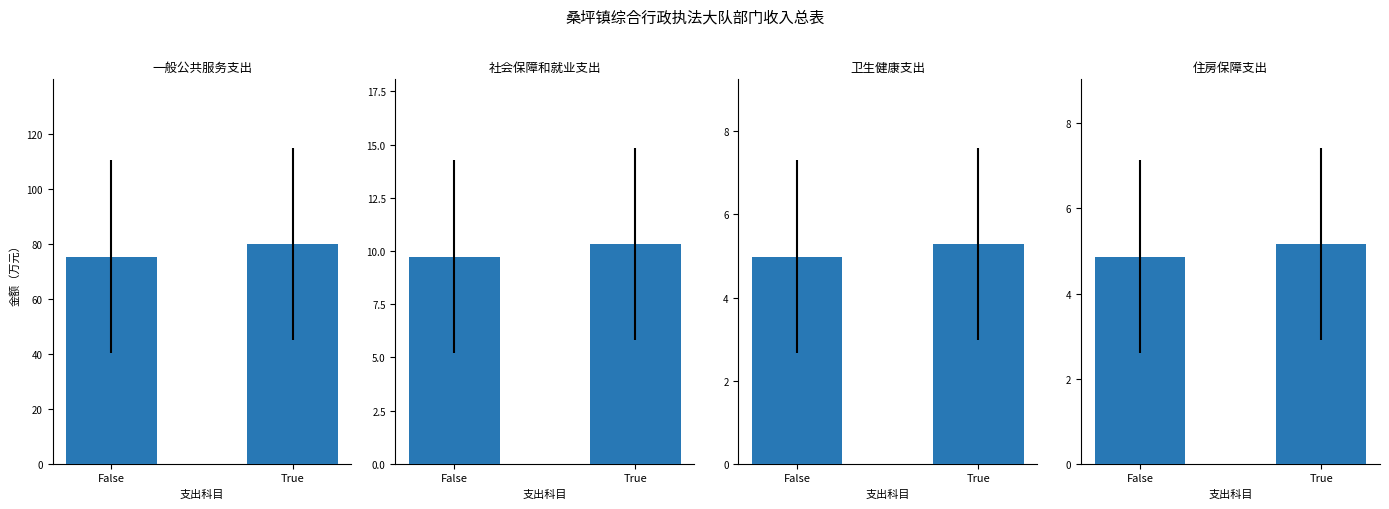

List the labels in order of 社会保障和就业支出 value, largest first.

True, False